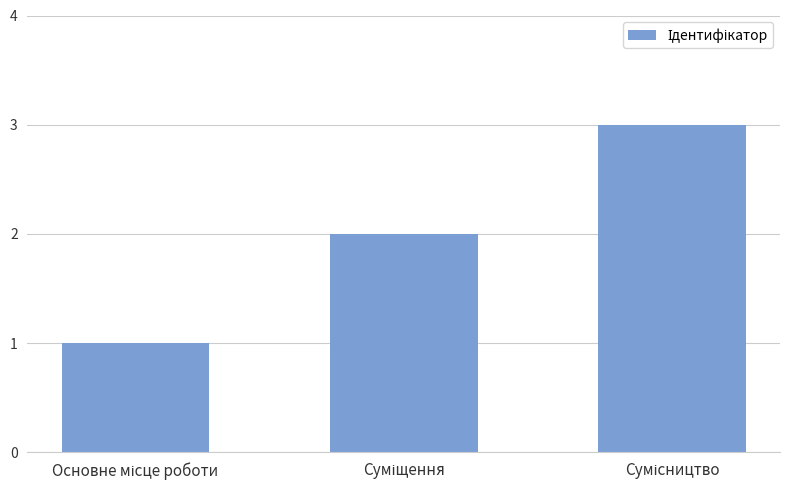

How many values are below 2?

1